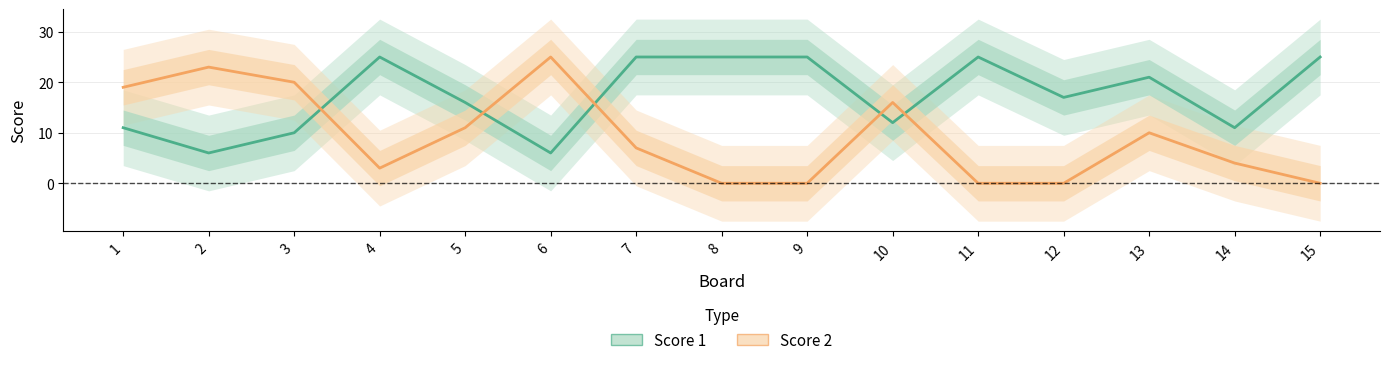

After their last crossing, which series has the higher values: Score 2 or Score 1?

Score 1